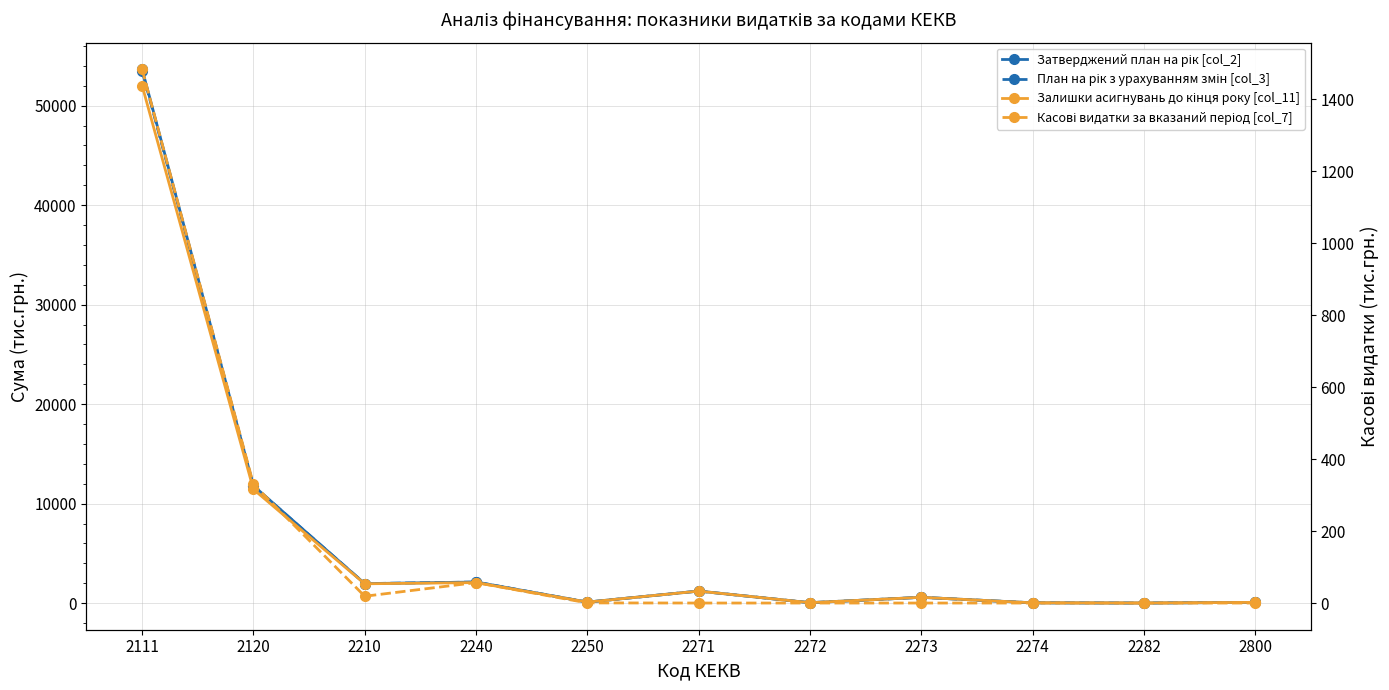

Reading right to left, what are all the values shown in this chart?

Затверджений план на рік [col_2]: 2800=83.9	2282=15.4	2274=37.9	2273=589.7	2272=46.1	2271=1220.0	2250=108.0	2240=2125.7	2210=1963.2	2120=11803.5	2111=53652.4
План на рік з урахуванням змін [col_3]: 2800=83.9	2282=15.4	2274=37.9	2273=589.7	2272=52.1	2271=1214.0	2250=108.0	2240=2125.7	2210=1968.2	2120=11769.7	2111=53498.4
Залишки асигнувань до кінця року [col_11]: 2800=83.9	2282=15.4	2274=37.9	2273=589.7	2272=52.1	2271=1214.0	2250=107.6	2240=2068.7	2210=1949.3	2120=11439.7	2111=52014.9
Касові видатки за вказаний період [col_7]: 2800=0.0	2282=0.0	2274=0.0	2273=0.0	2272=0.0	2271=0.0	2250=0.4	2240=56.9	2210=18.9	2120=330.0	2111=1483.5